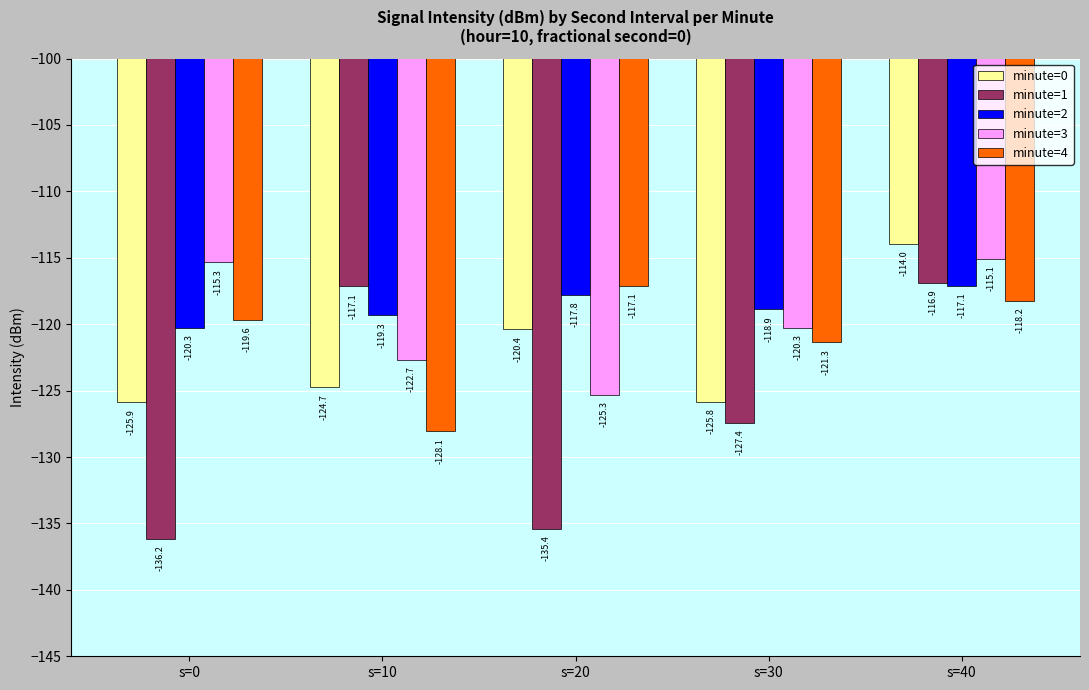

At how many categories does at least one series exceed -128?

5